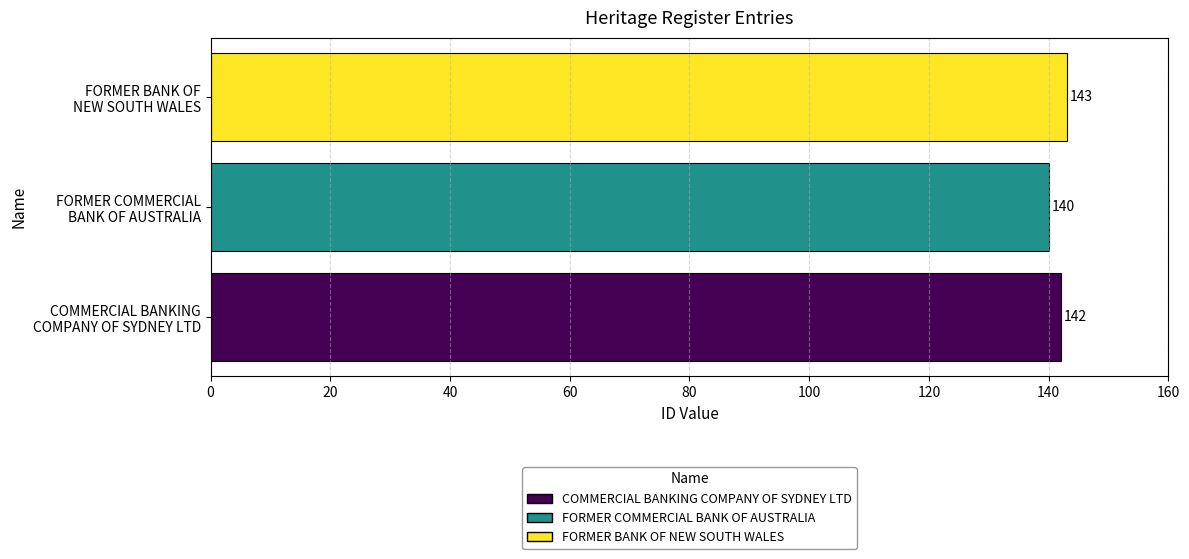

What is the difference between the maximum and minimum values?

3